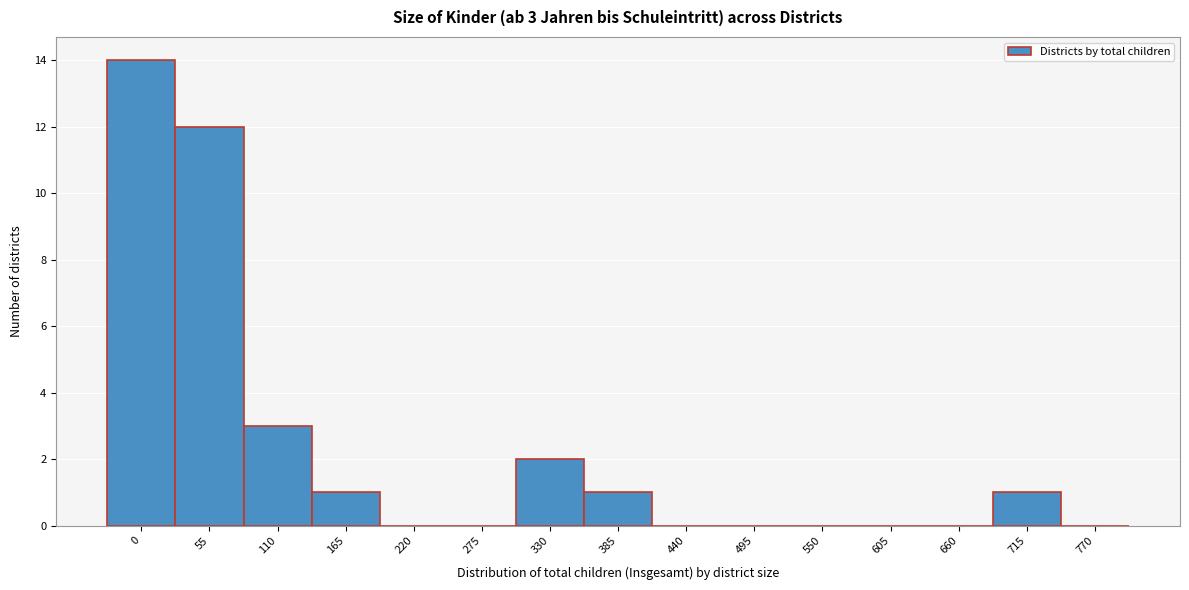

Reading left to right, list all the values displayed in this chart.

0=14	55=12	110=3	165=1	220=0	275=0	330=2	385=1	440=0	495=0	550=0	605=0	660=0	715=1	770=0